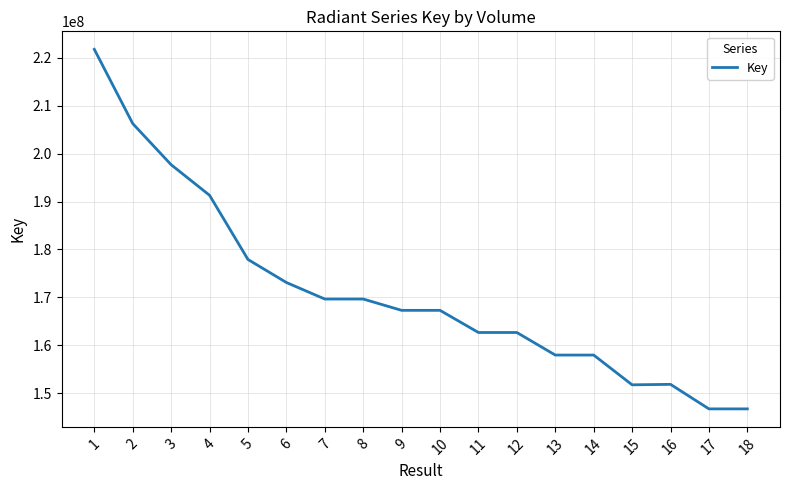

Between 14 and 5, which is larger?

5